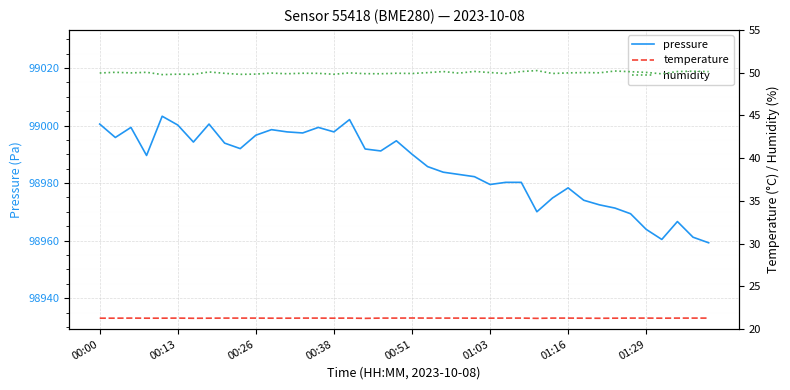

What is the lowest value of the humidity series?

49.8